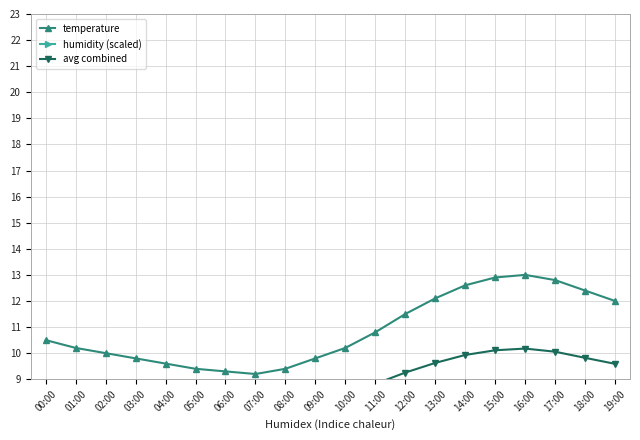

Which series has the largest total across all categories?

temperature